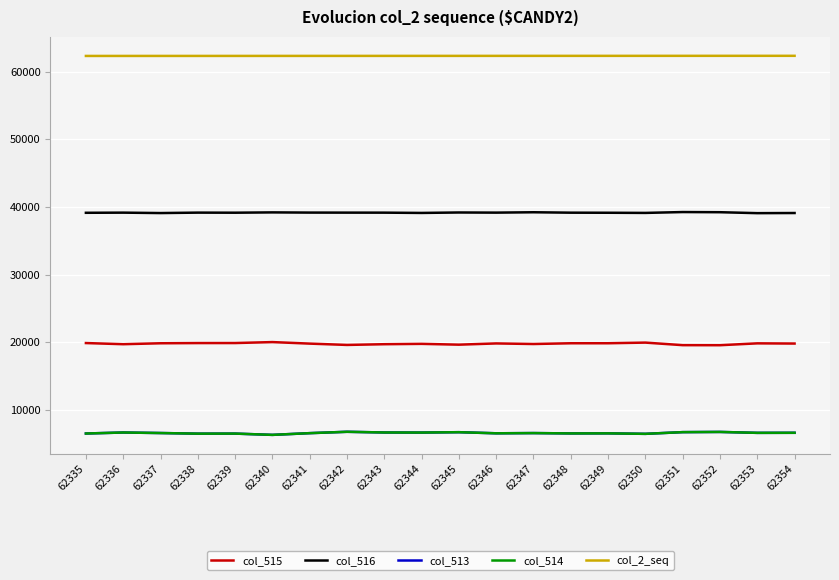

True or false: col_513 has more than 1 interior local peaks.

True